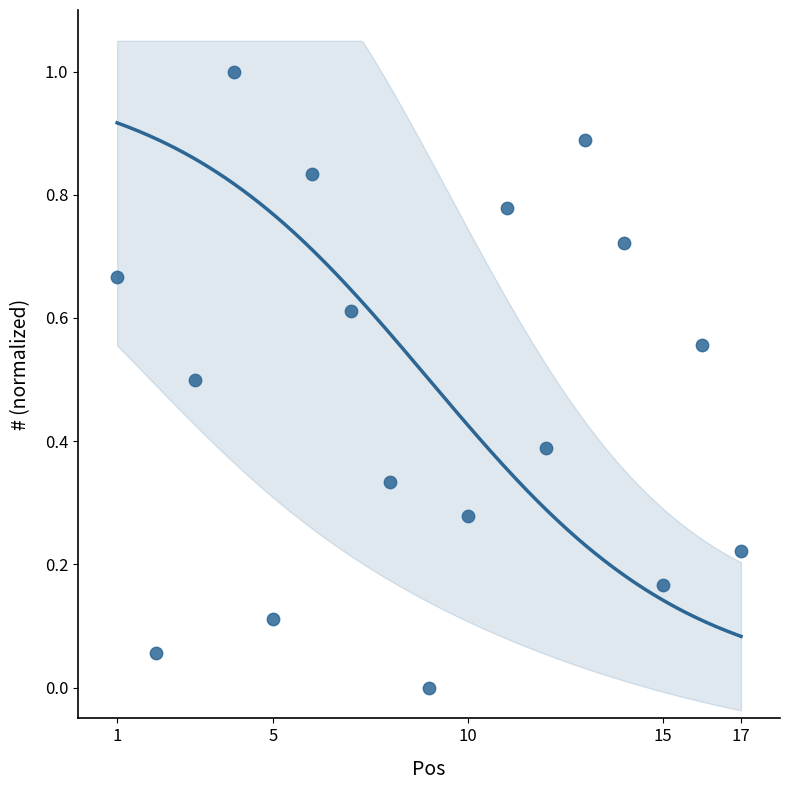

What is the range of X values (max minus min)?

16.0